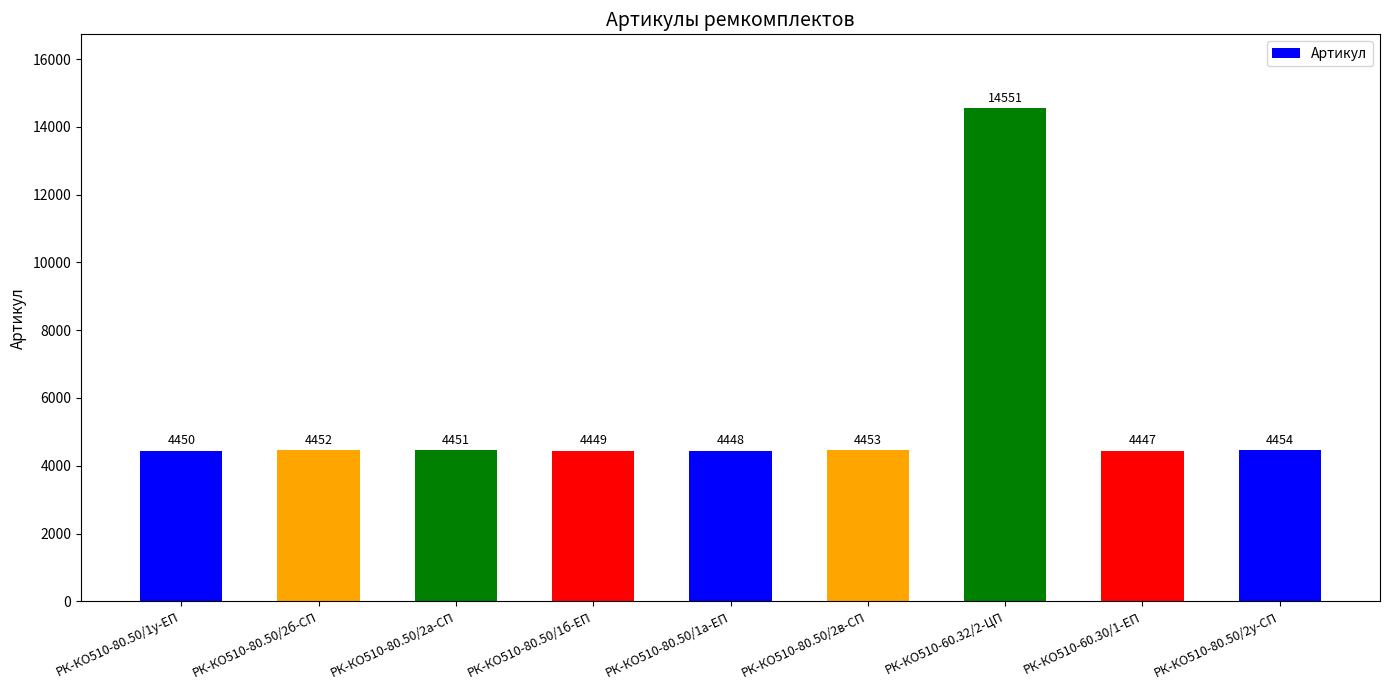

Reading left to right, transcribe all the data shown in this chart.

РК-КО510-80.50/1у-ЕП=4450	РК-КО510-80.50/2б-СП=4452	РК-КО510-80.50/2а-СП=4451	РК-КО510-80.50/1б-ЕП=4449	РК-КО510-80.50/1а-ЕП=4448	РК-КО510-80.50/2в-СП=4453	РК-КО510-60.32/2-ЦП=14551	РК-КО510-60.30/1-ЕП=4447	РК-КО510-80.50/2у-СП=4454